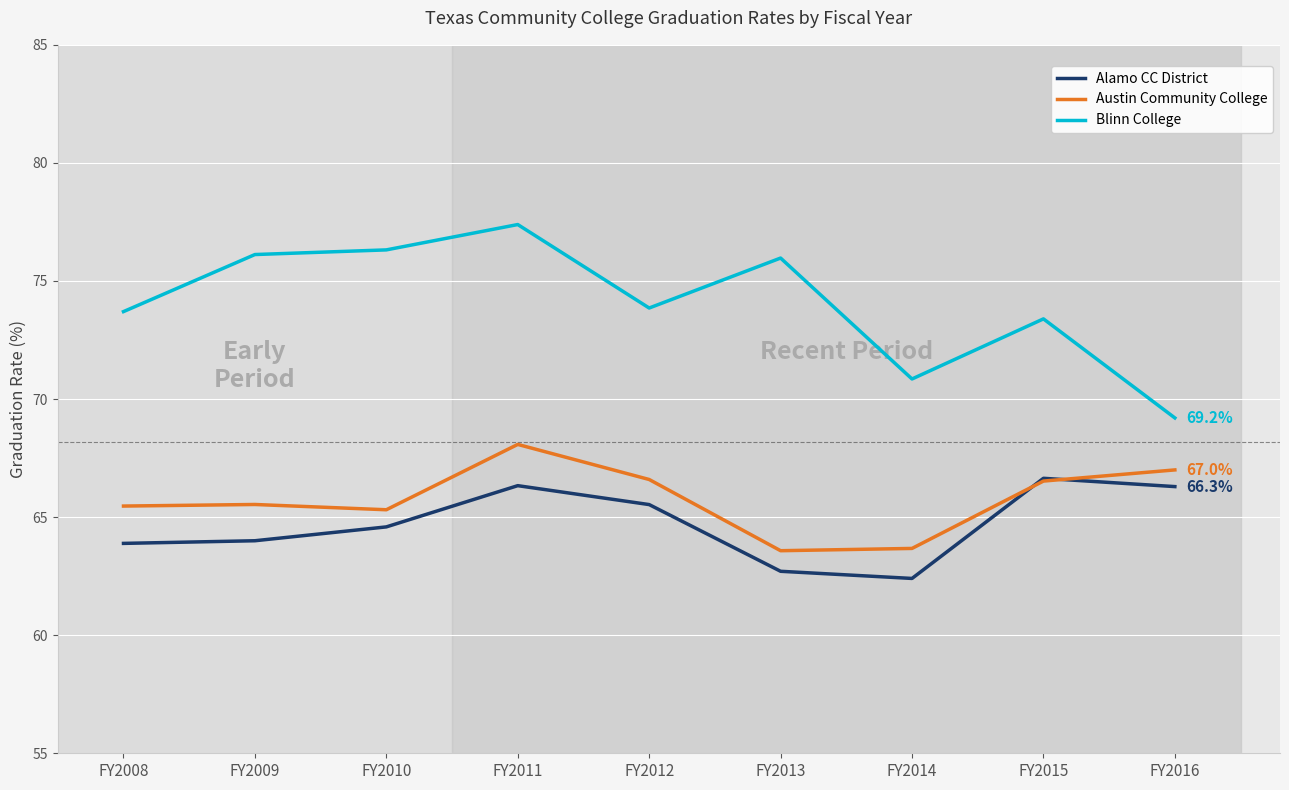

How many lines are shown in the chart?

3